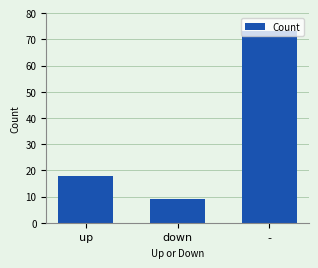

Is it true that the value at - is 116?

False